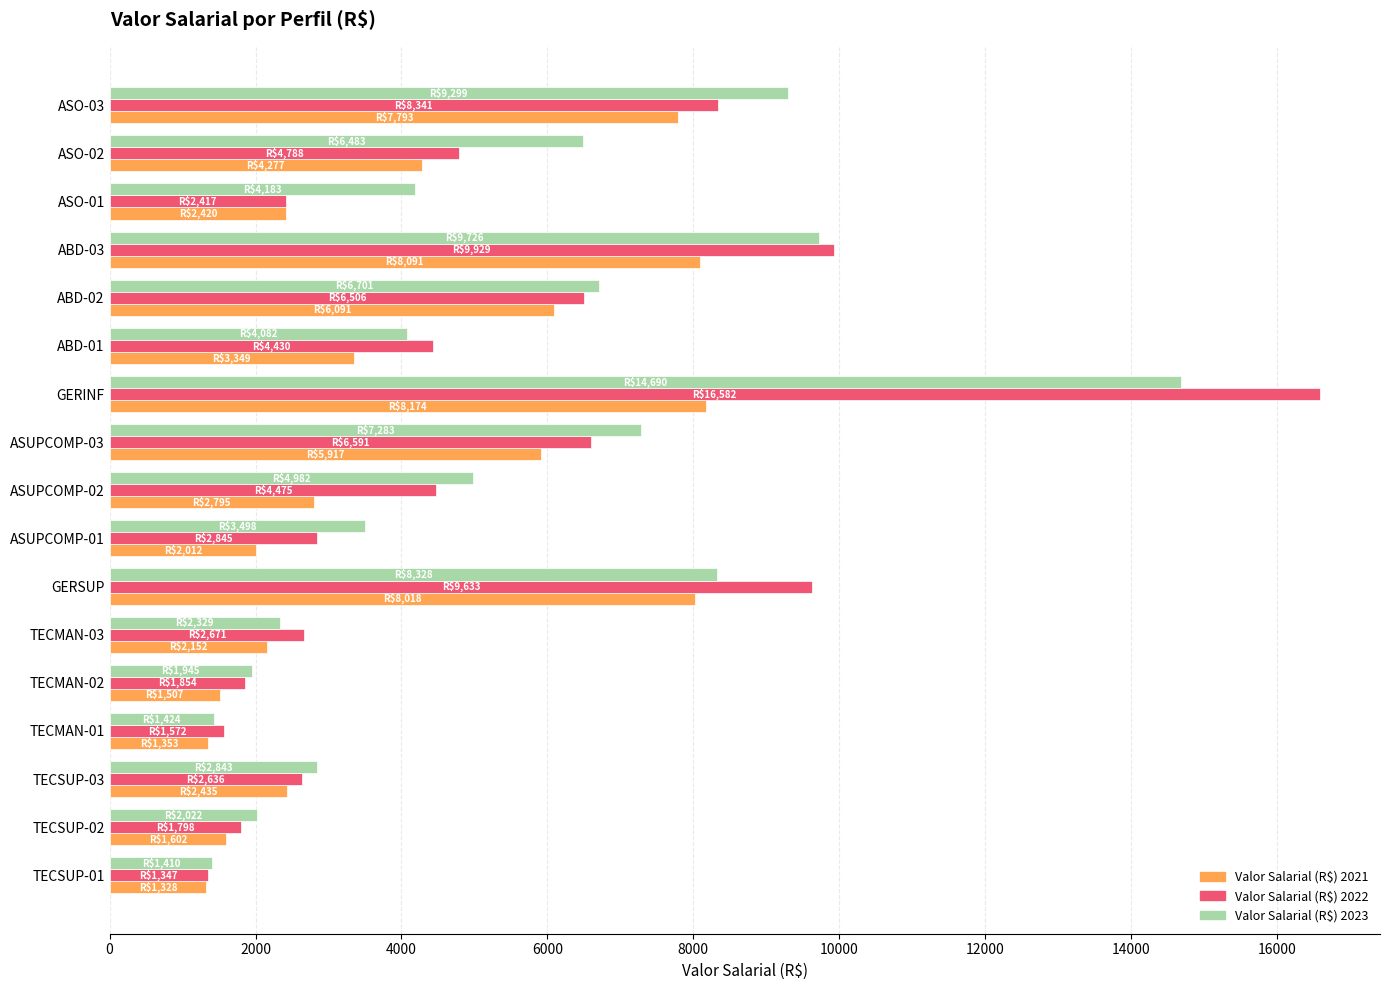

What is the total value across all series at TECMAN-01?

4349.4